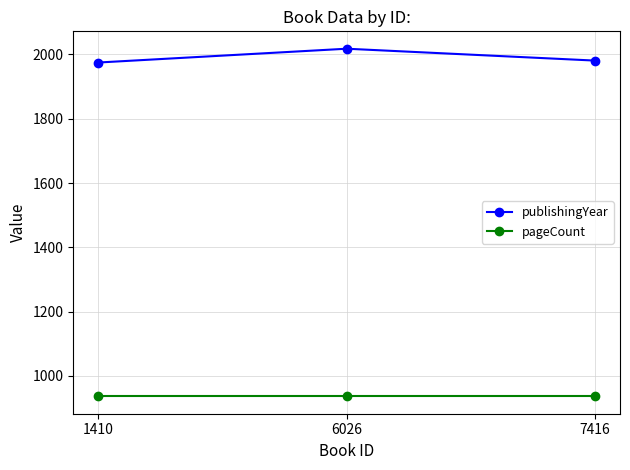

How many lines are shown in the chart?

2